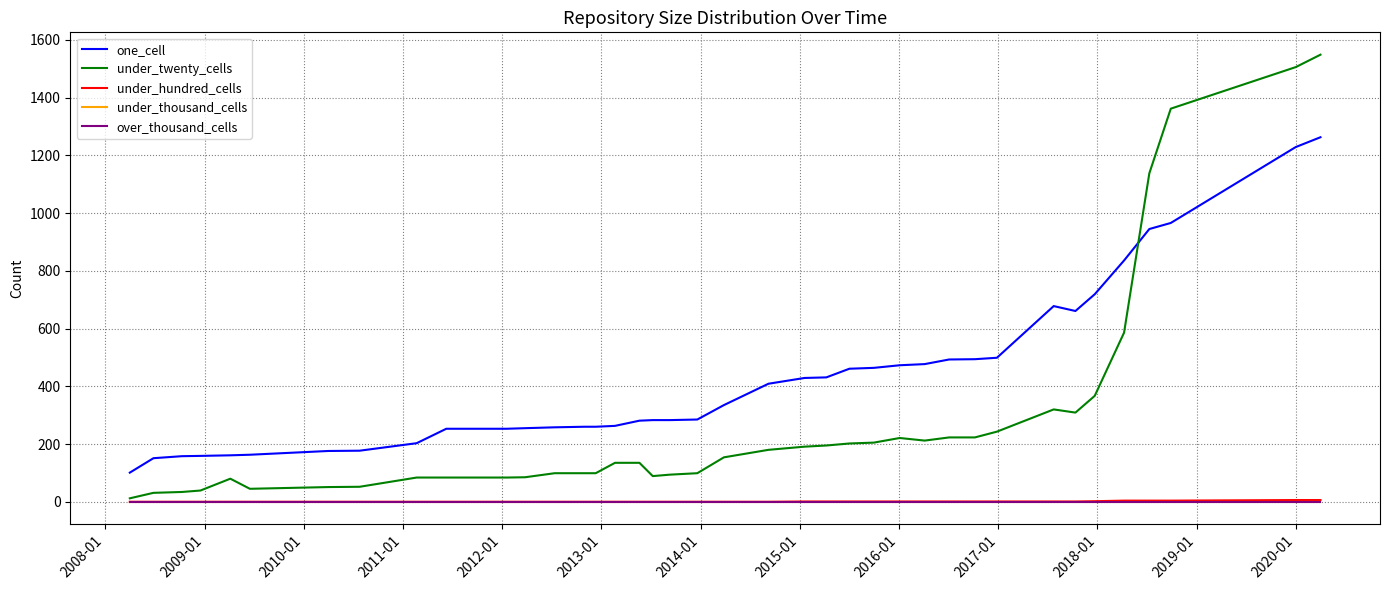

Does the chart display data point markers on the line(s)?

No